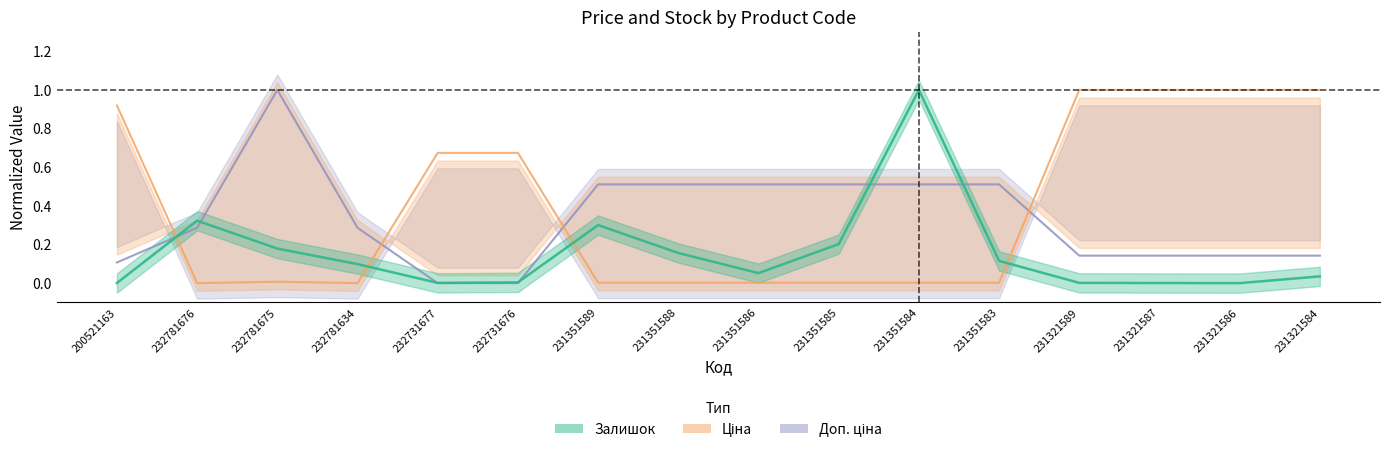

True or false: Доп. ціна has a value of 0.3 at 232781634.

True